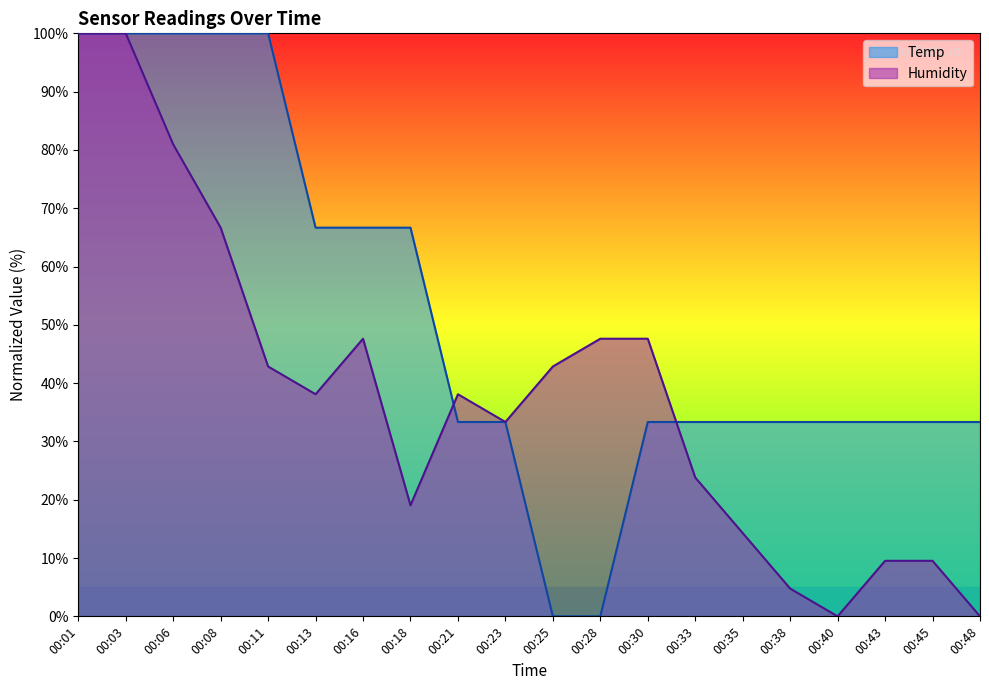

True or false: Temp has more than 0 interior local peaks.

False